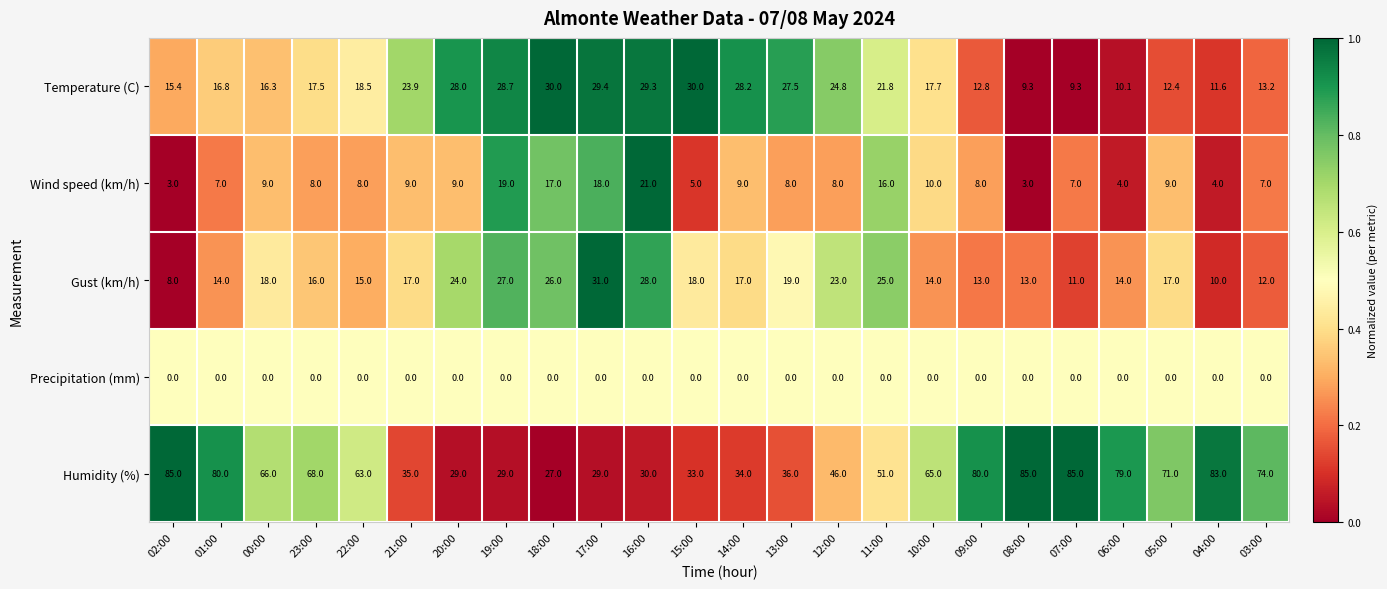

What is the lowest value of the Temperature (C) series?

9.3